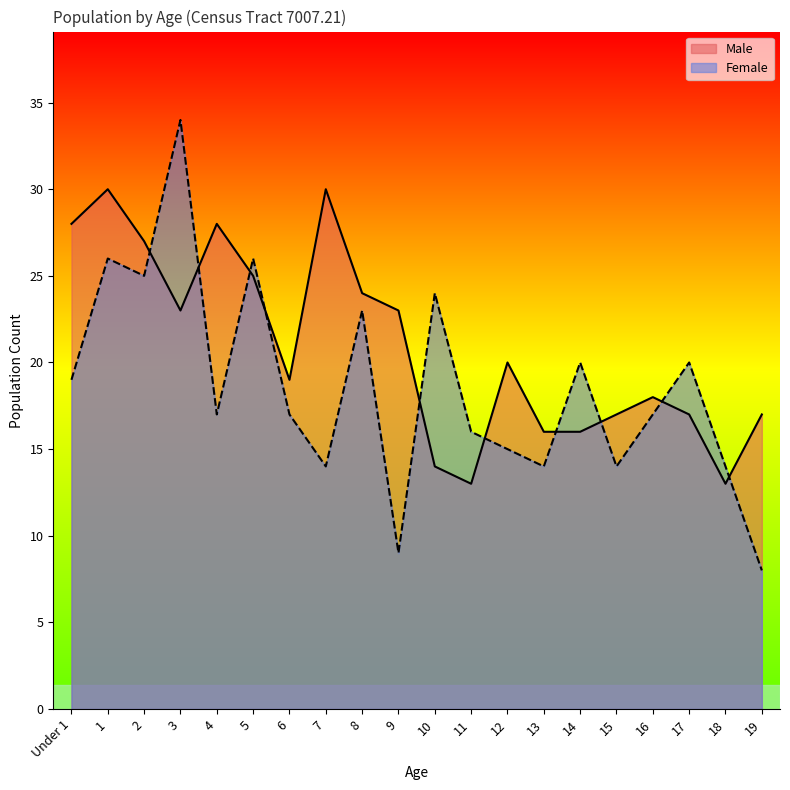

What is the maximum value for Male?

30